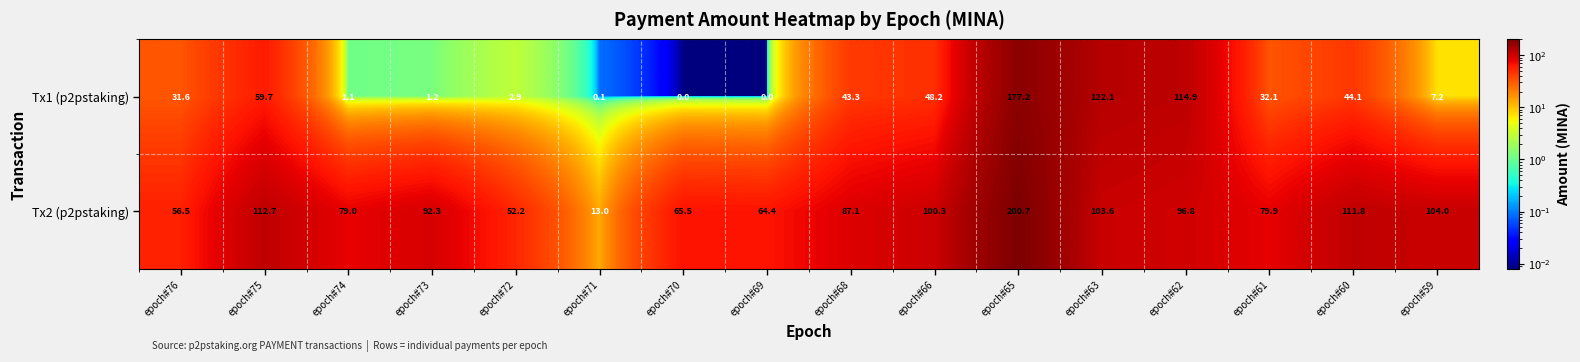

Which series has the largest total across all categories?

Tx2 (p2pstaking)